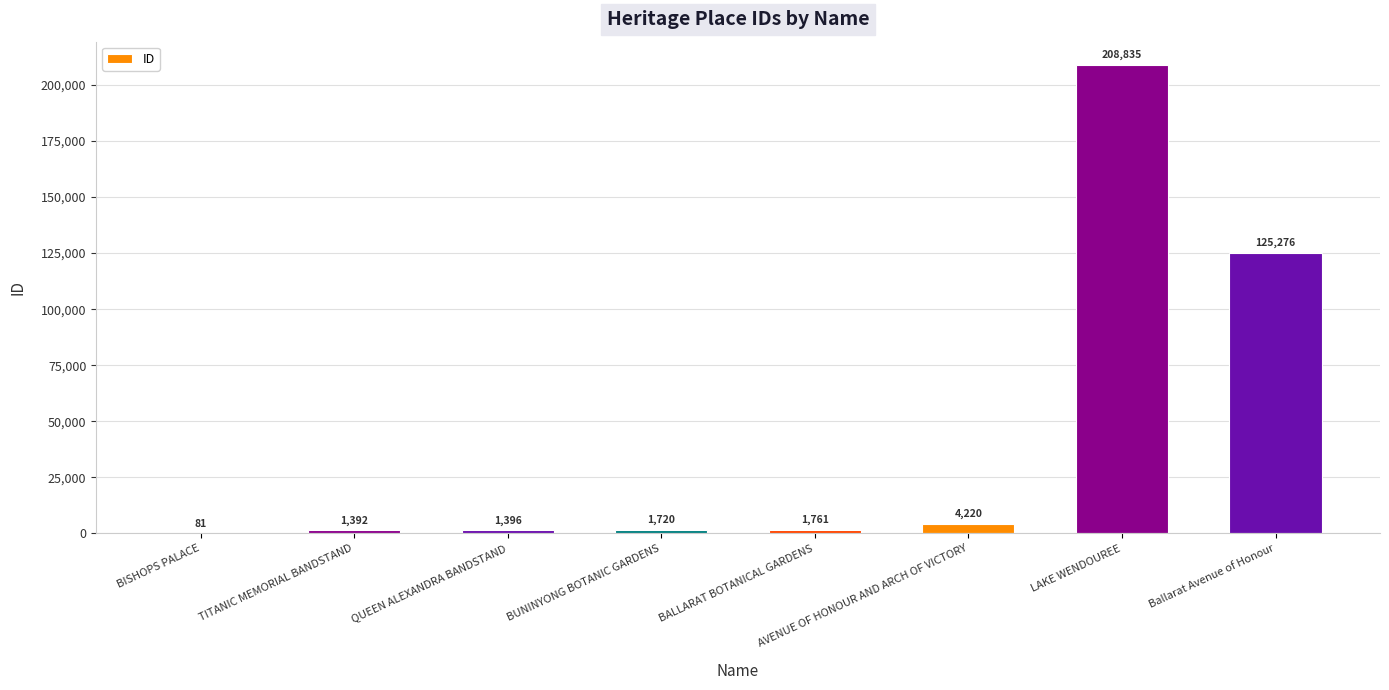

Reading left to right, extract all data points from this chart.

BISHOPS PALACE=81	TITANIC MEMORIAL BANDSTAND=1392	QUEEN ALEXANDRA BANDSTAND=1396	BUNINYONG BOTANIC GARDENS=1720	BALLARAT BOTANICAL GARDENS=1761	AVENUE OF HONOUR AND ARCH OF VICTORY=4220	LAKE WENDOUREE=208835	Ballarat Avenue of Honour=125276